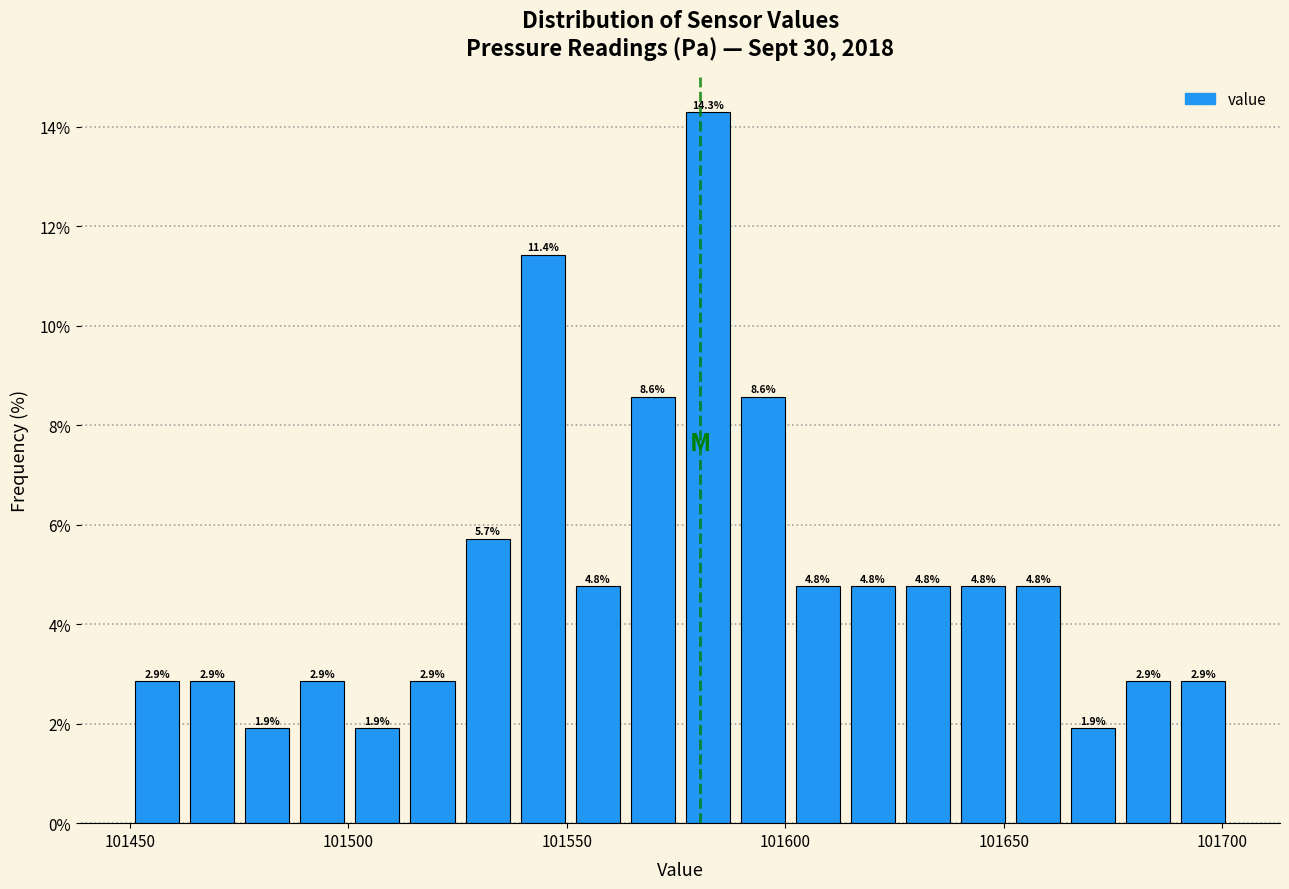

Around what value on the x-axis is the tallest bar? Give the approximate position of its centre, as read against the axis.

101580